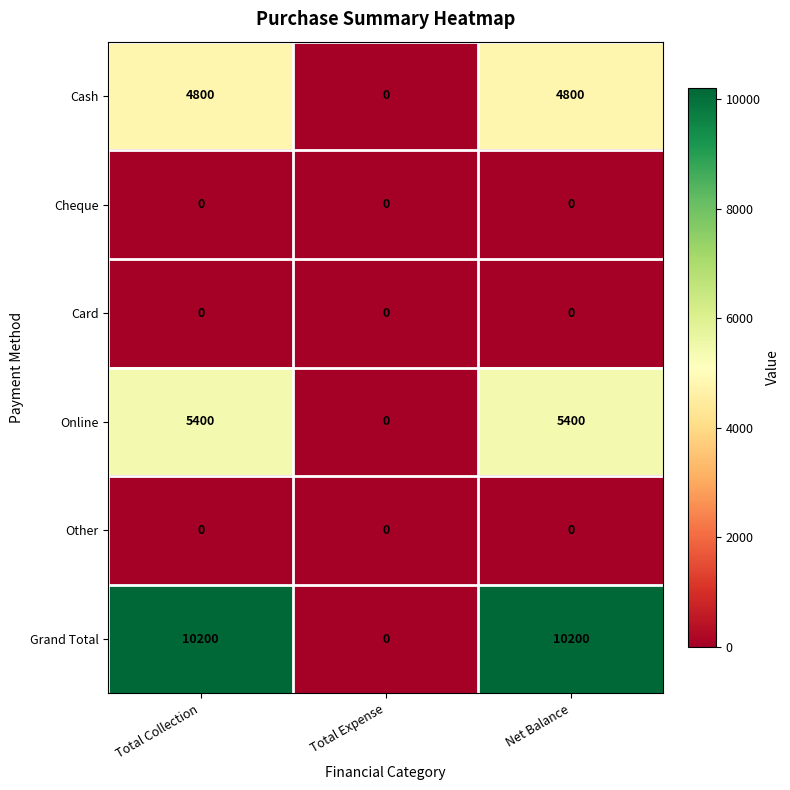

What is the approximate value of Online at Net Balance, to the nearest 10?

5400